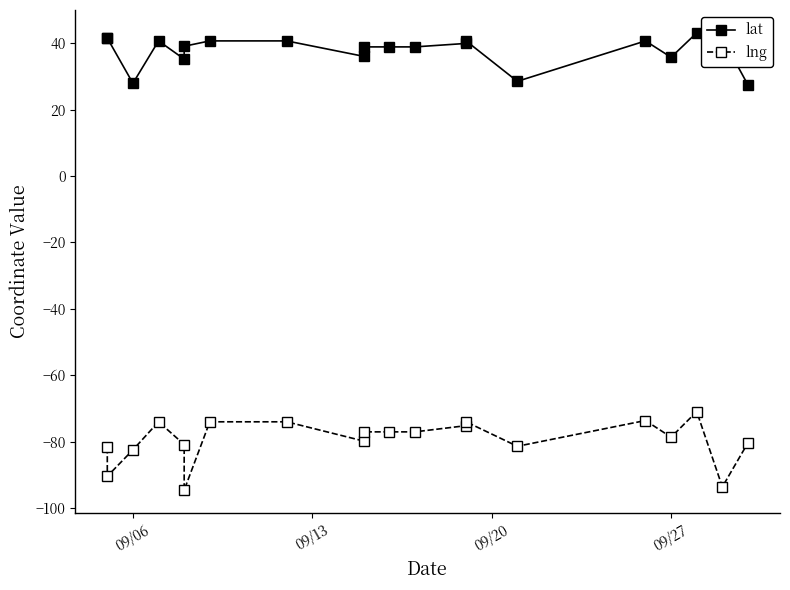

How many distinct data groups are displayed?

2